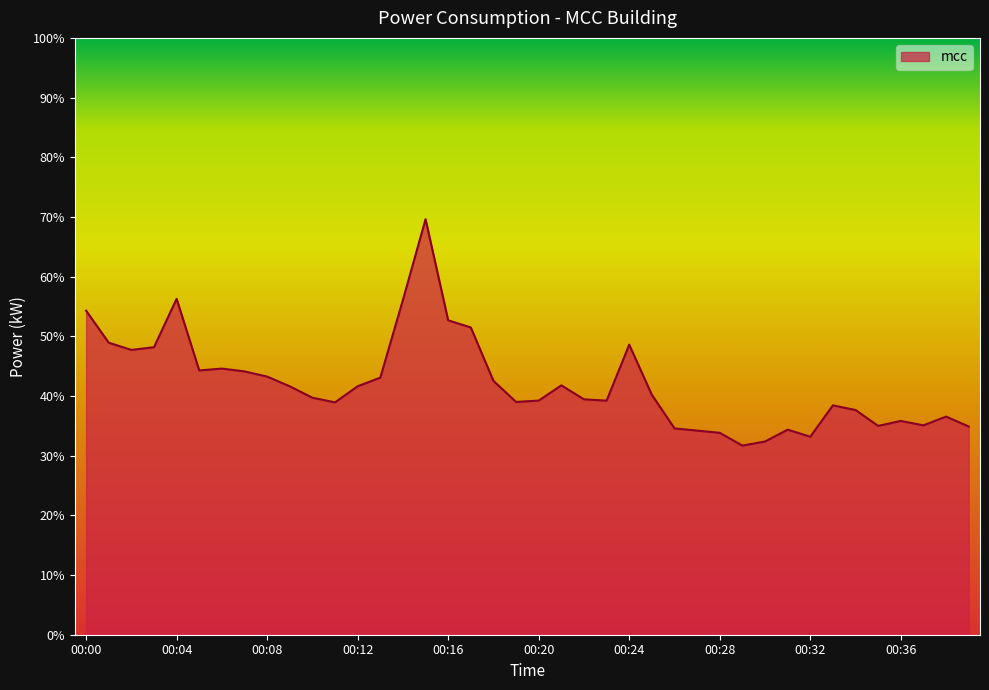

What is the smallest value displayed?

31.7